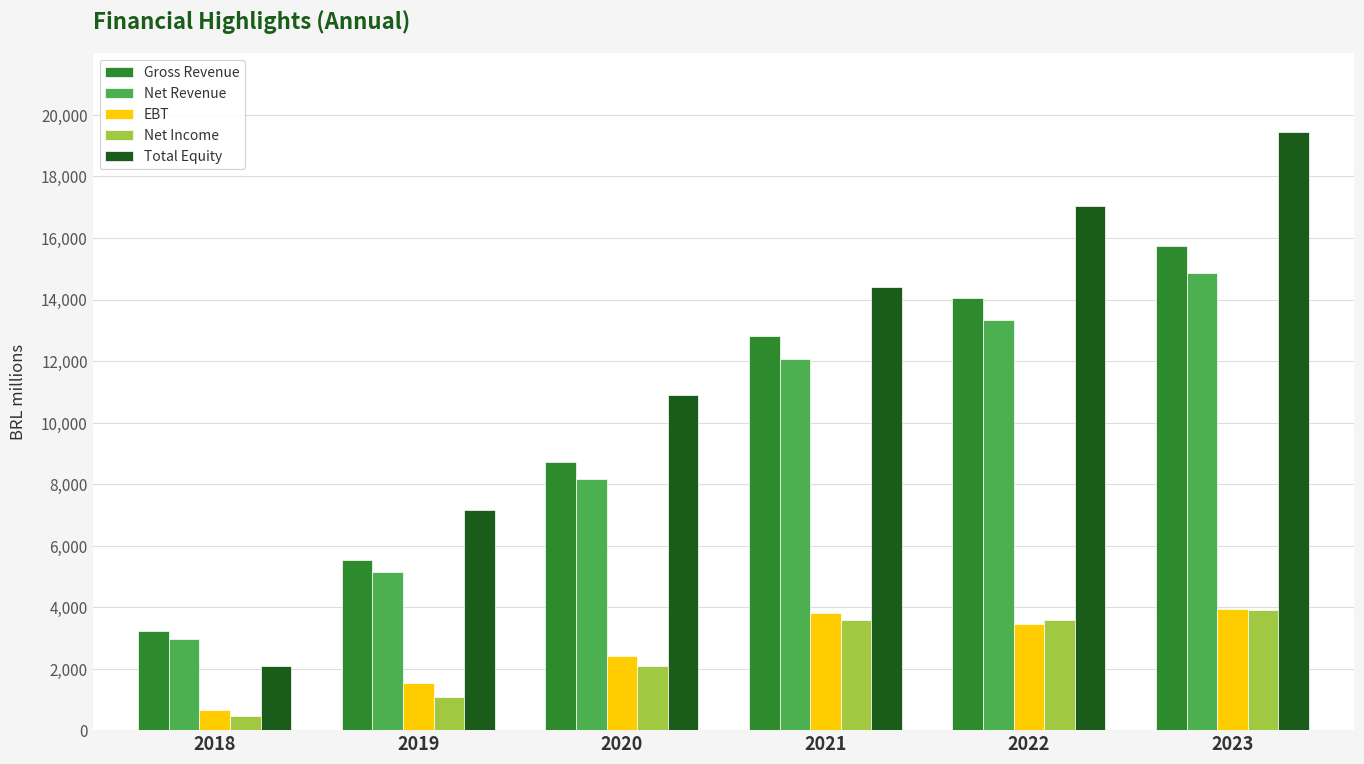

How many data points does each series have?

6